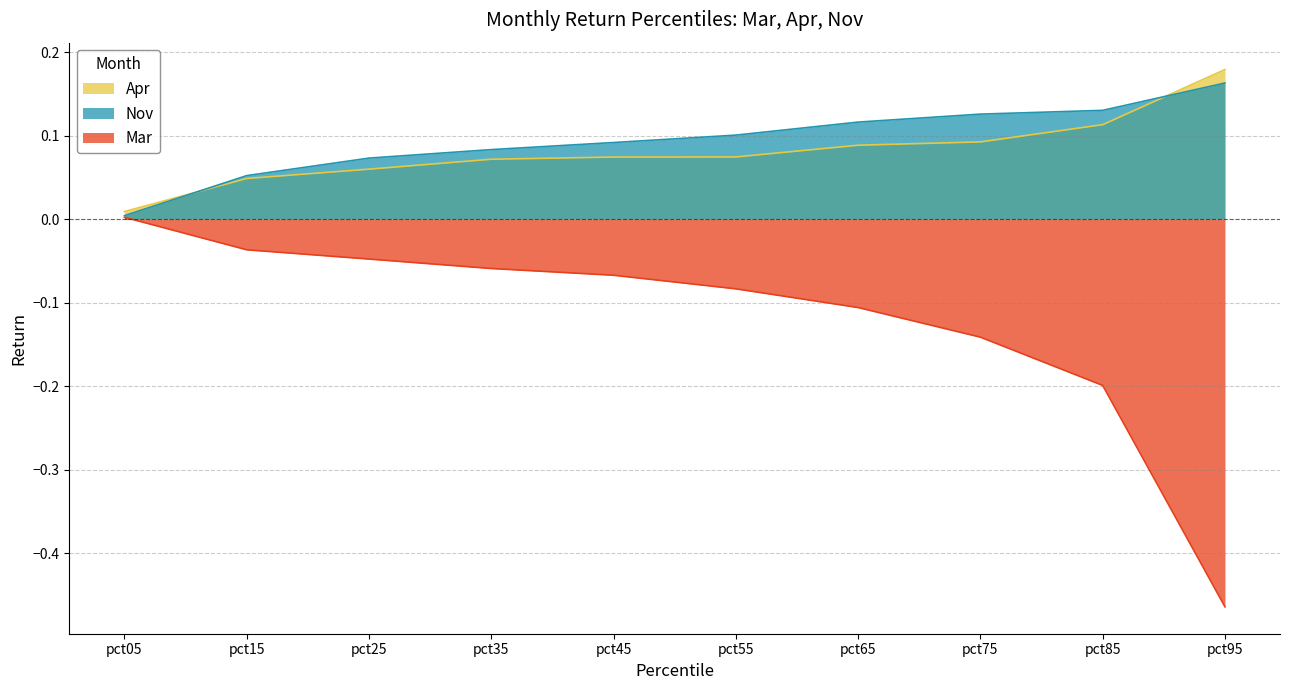

What is the value of the Apr point at the 8th from the left?

0.1